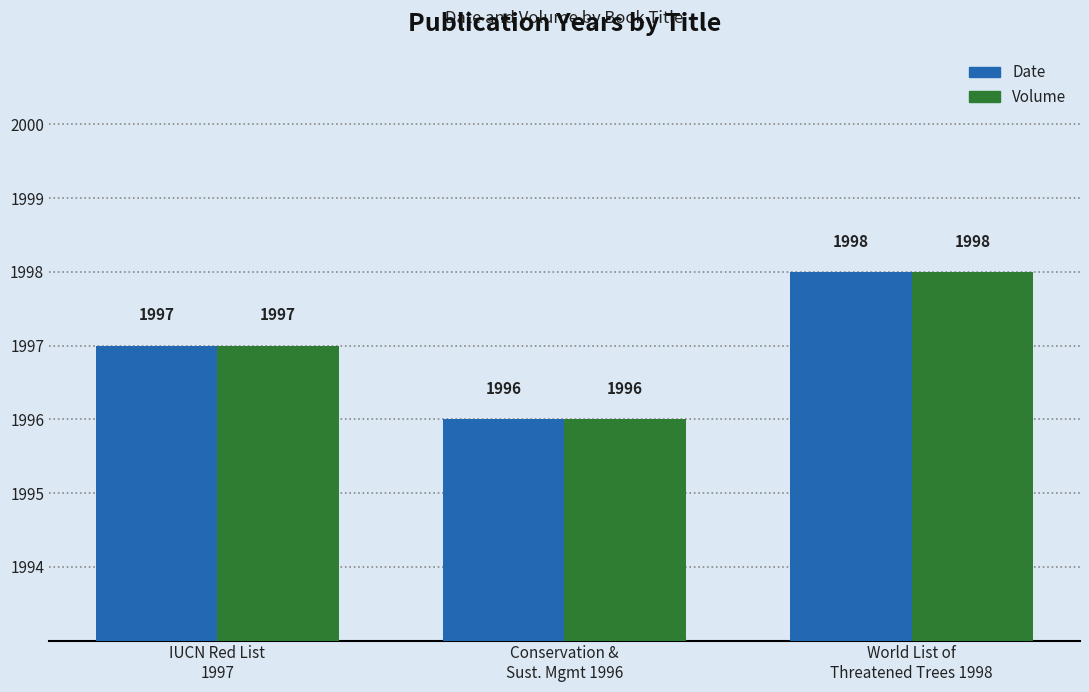

Reading left to right, extract all data points from this chart.

Date: 1997	1996	1998
Volume: 1997	1996	1998